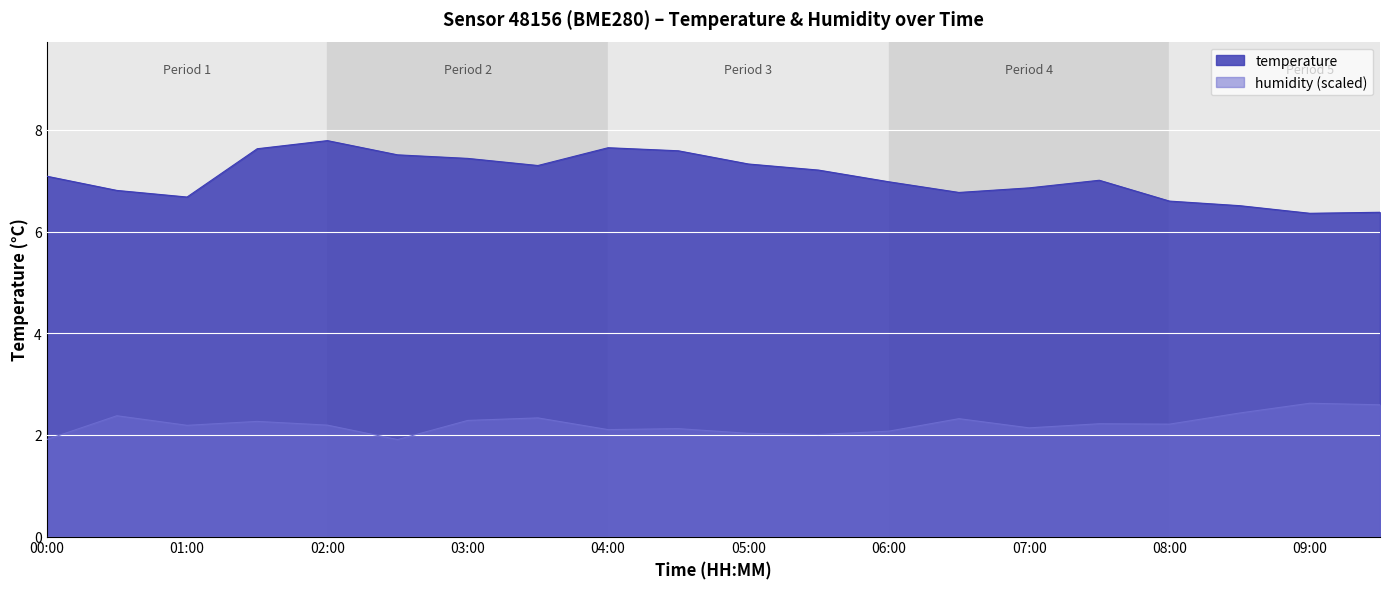

Which series has the largest total across all categories?

temperature